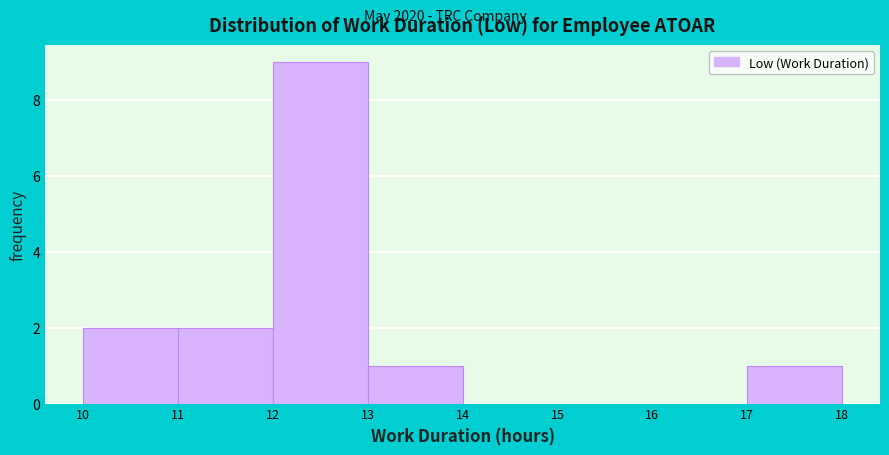

What is the height of the bar covering 13 to 14 on the x-axis? The values are not printed on the chart, so give them approximately, as read against the axis.

1